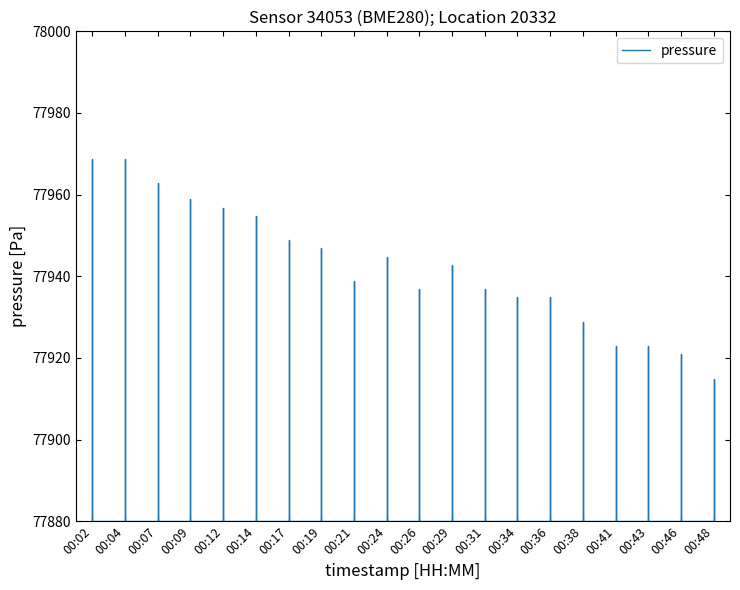

How many data points are less than 77942?

10